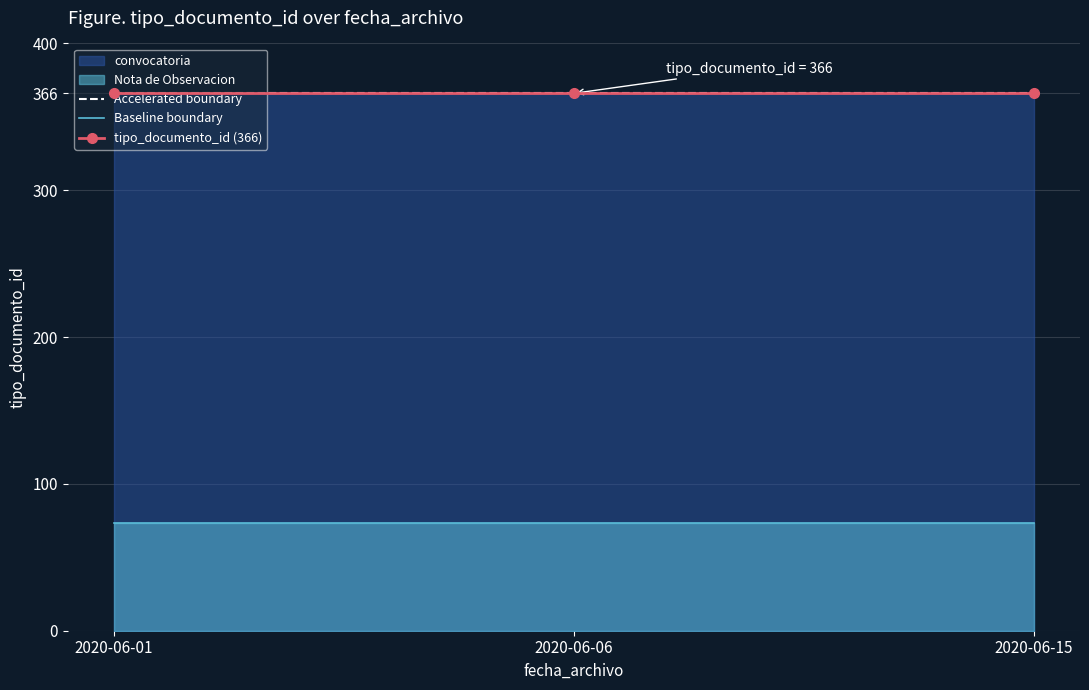

What is the difference between the highest and lowest values at 2020-06-06?

292.8